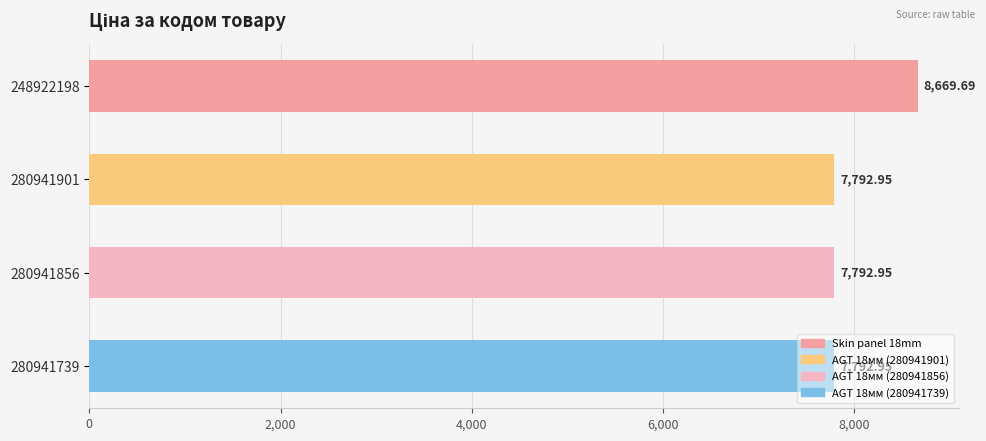

What is the difference between the maximum and minimum values?

876.7